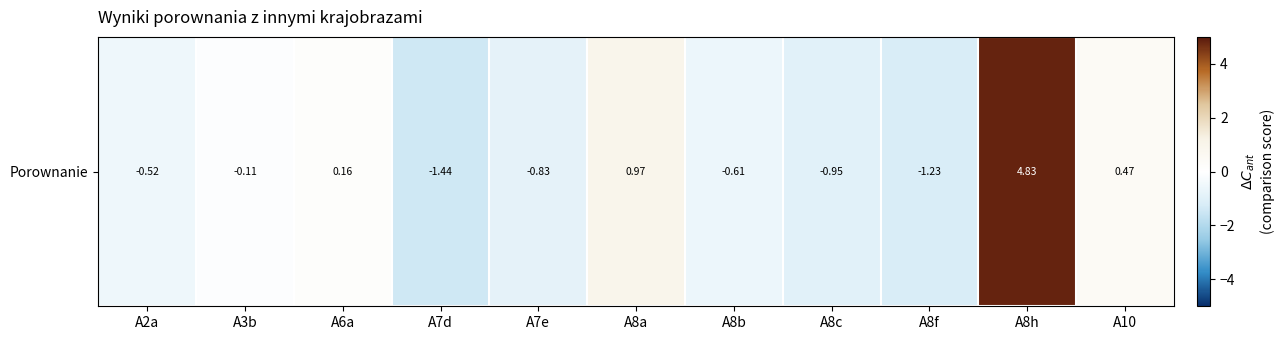

List the labels in order of value, largest first.

A8h, A8a, A10, A6a, A3b, A2a, A8b, A7e, A8c, A8f, A7d